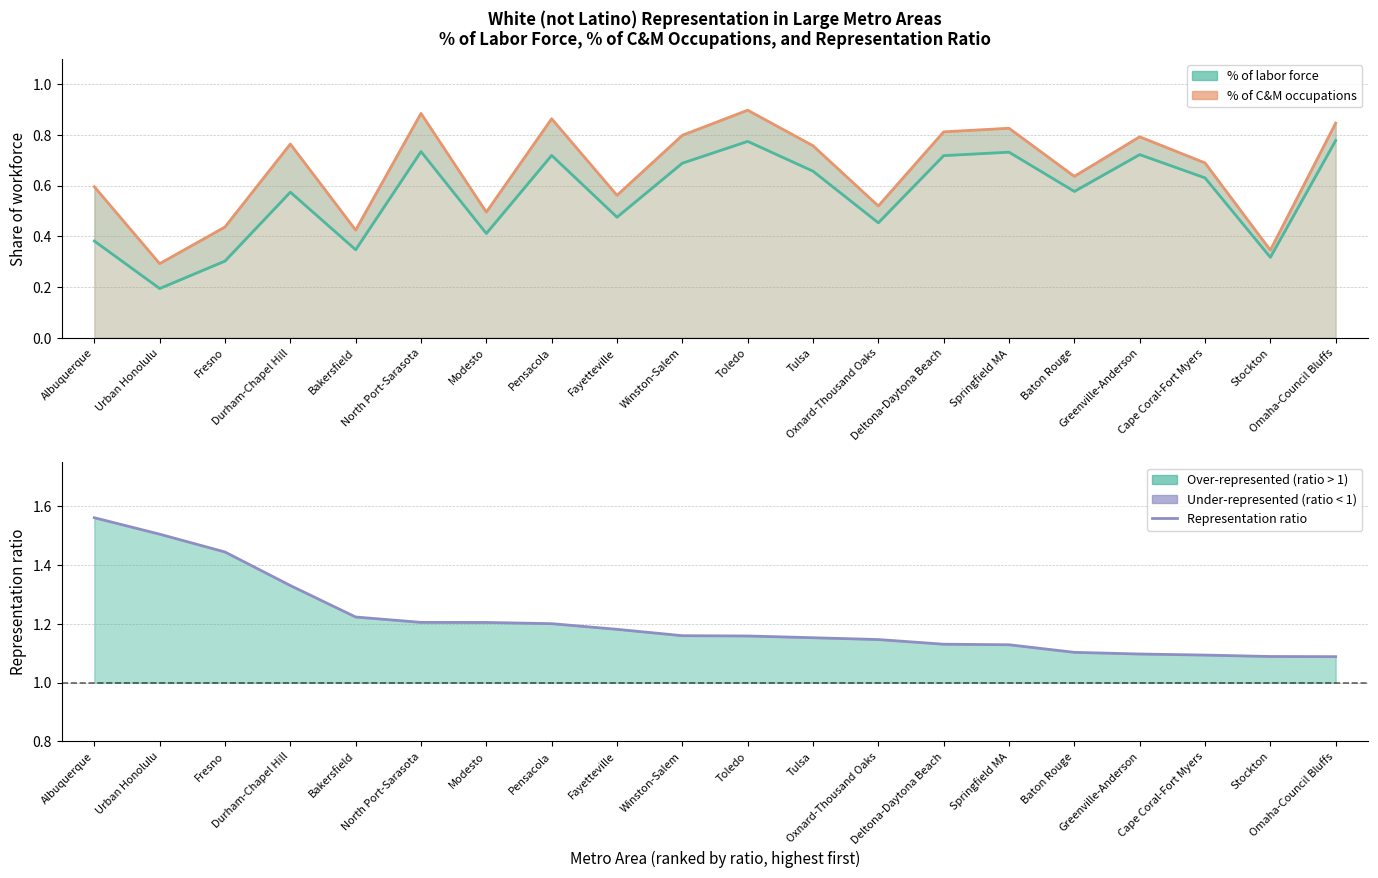

Which category has the highest value across all series?

Albuquerque